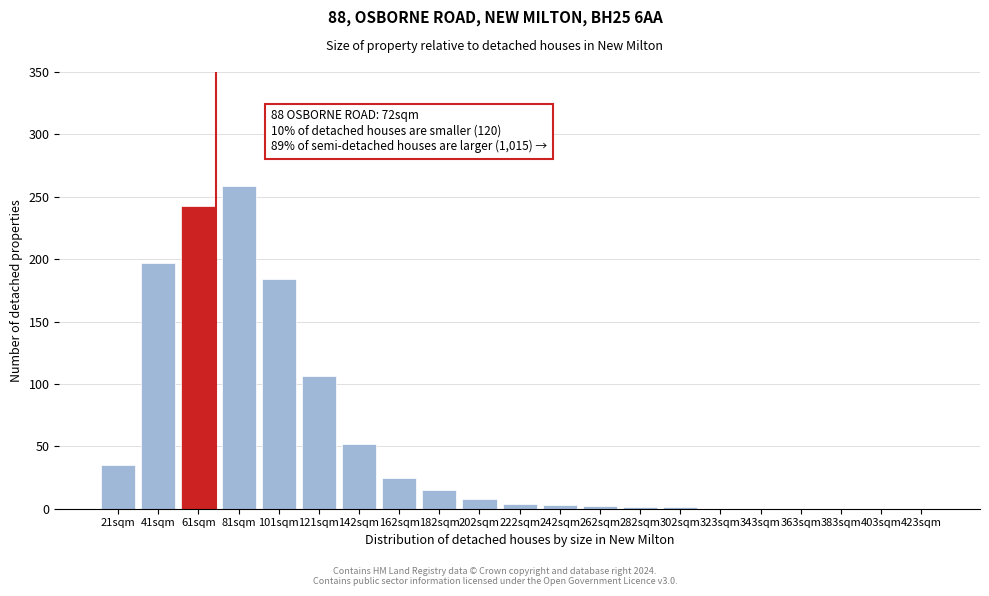

What is the change in value from 81sqm to 323sqm?

-259